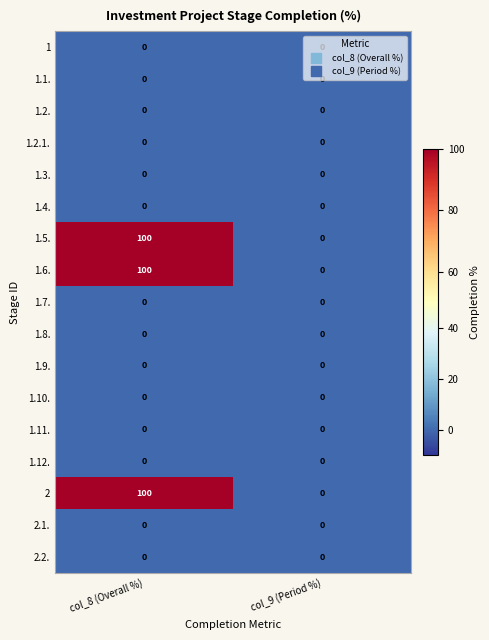

At how many categories does at least one series exceed 69?

1